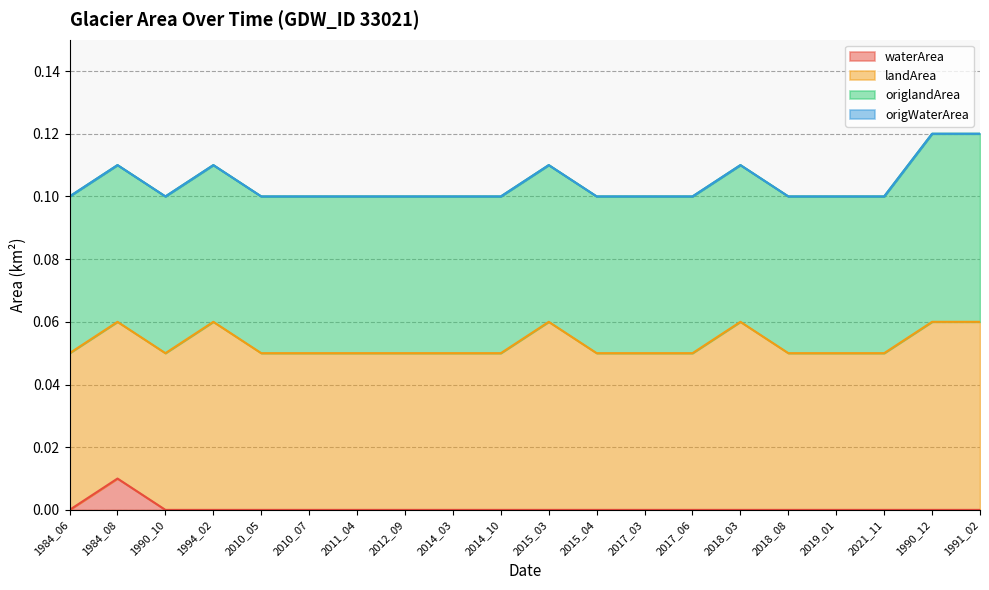

Is the value of landArea at 2017_03 greater than the value of origWaterArea at 1994_02?

Yes